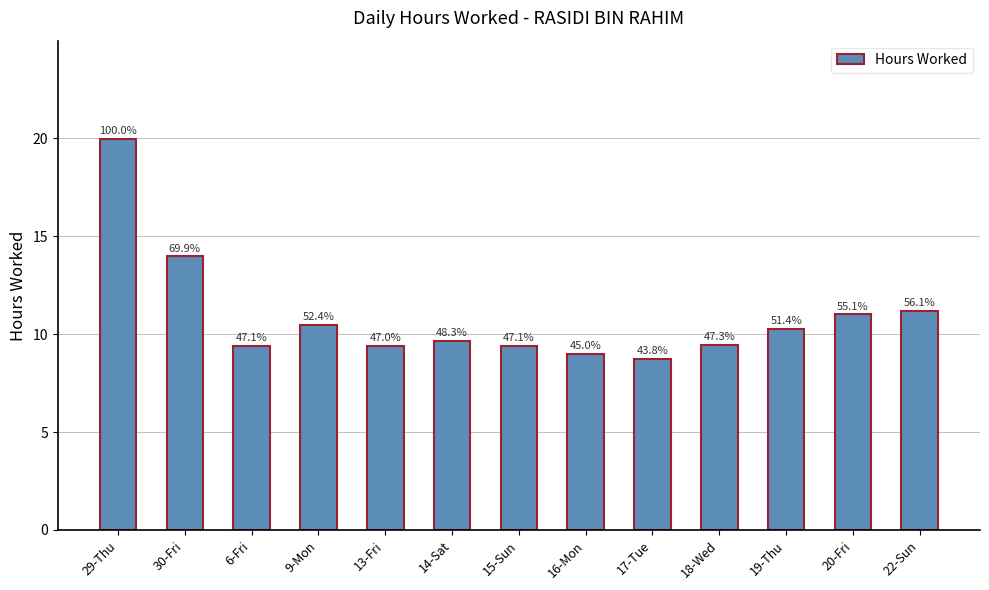

Does the chart contain any negative values?

No